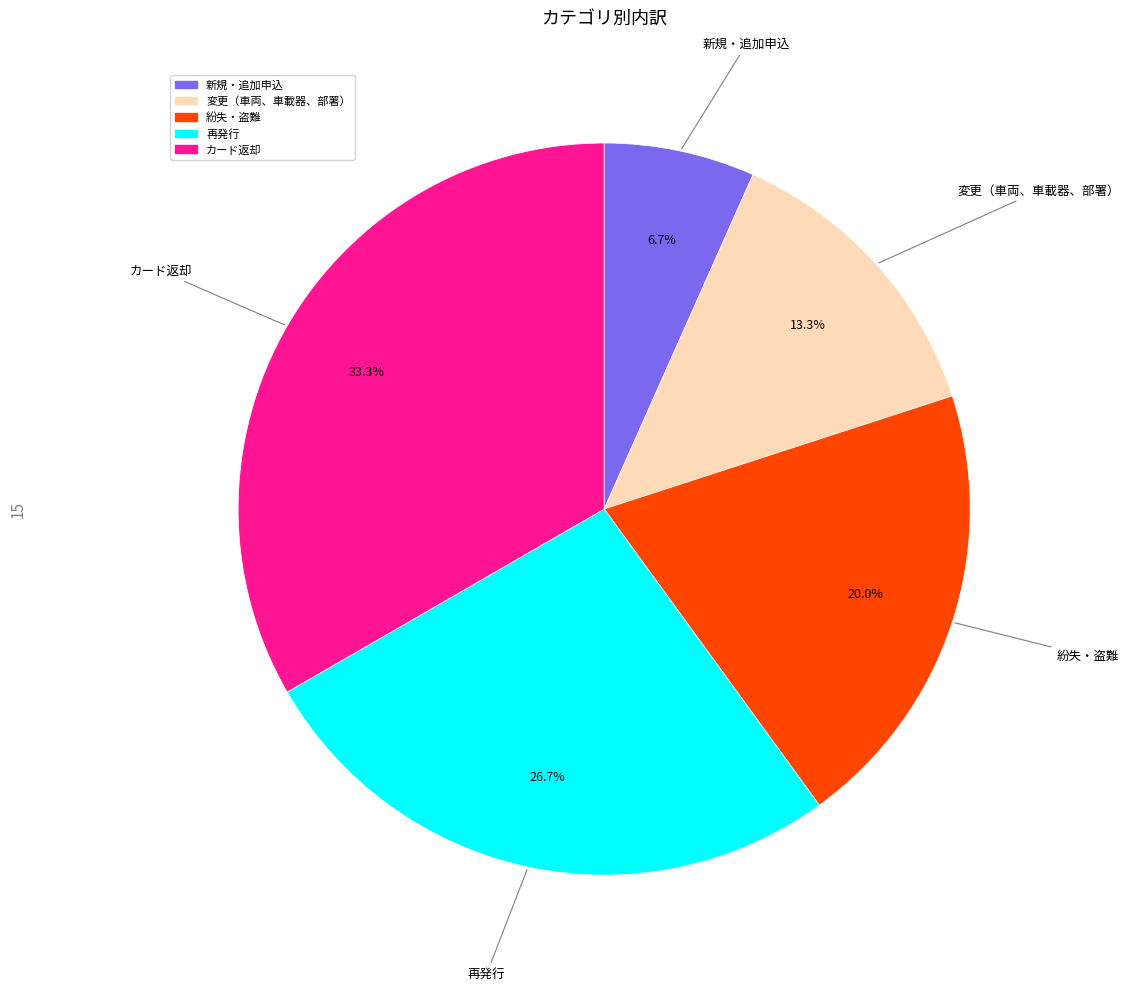

Between カード返却 and 紛失・盗難, which is larger?

カード返却